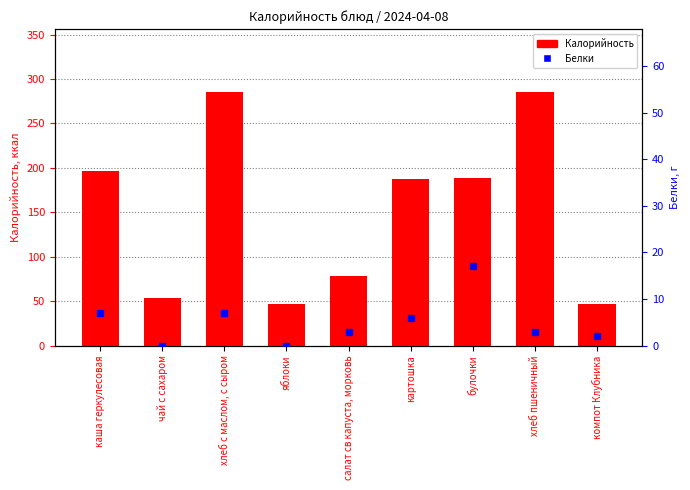

What is the difference between the highest and lowest values at чай с сахаром?

53.9